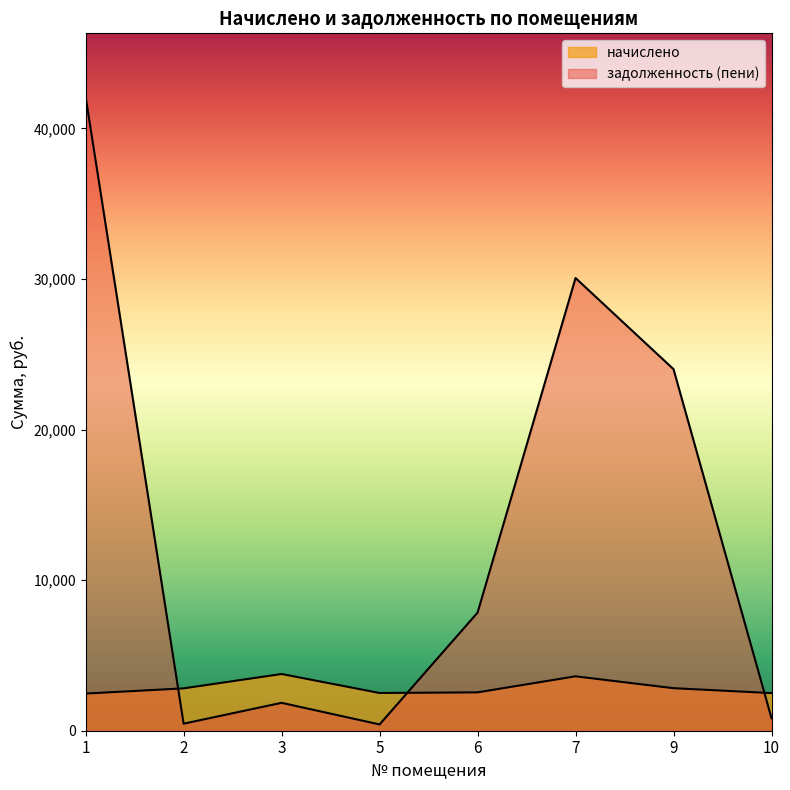

True or false: задолженность (пени) and начислено cross at least once.

True